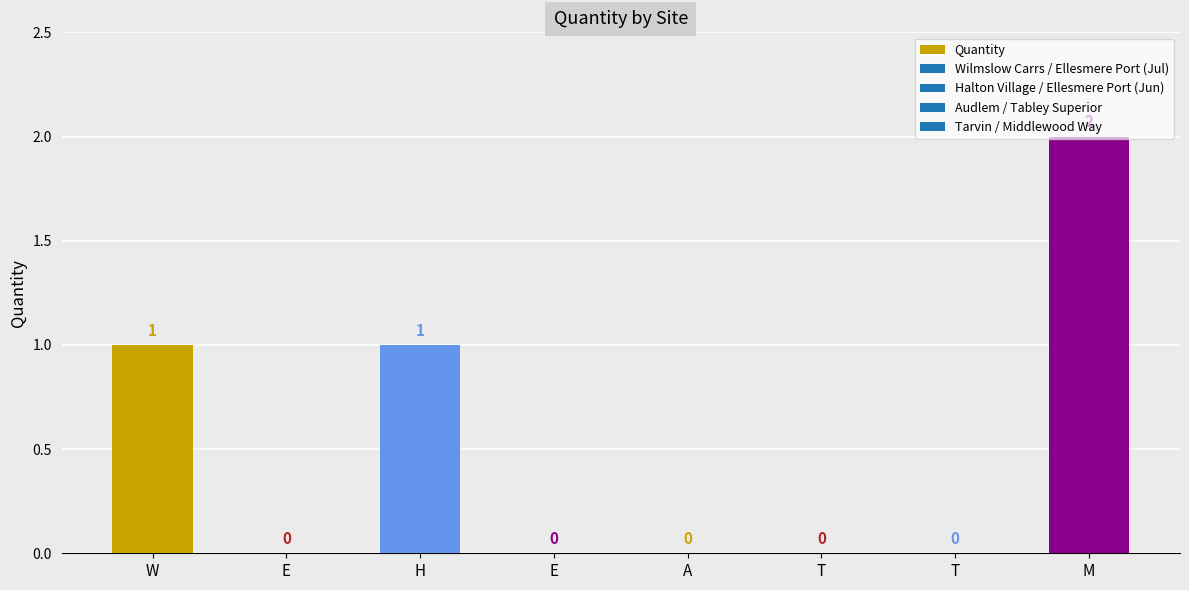

Reading right to left, list all the values displayed in this chart.

2	0	0	0	0	1	0	1